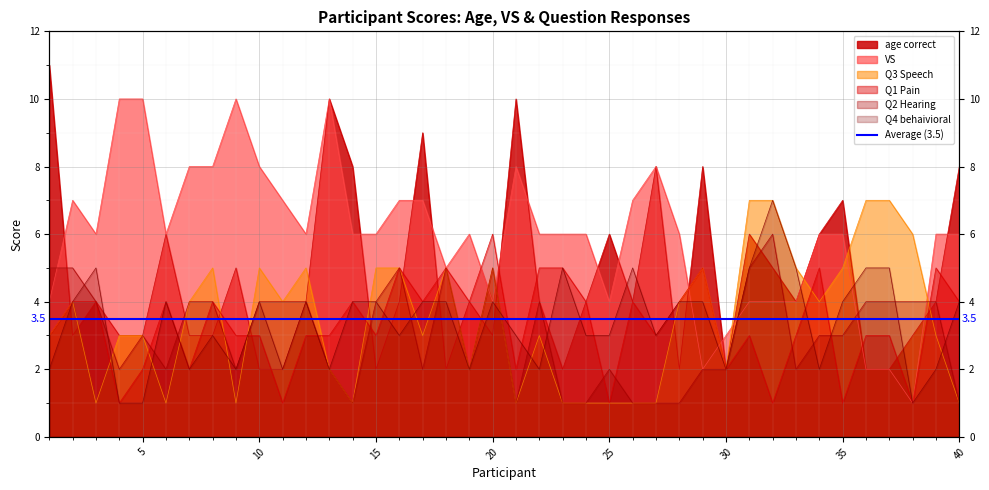

Count the Q3 Speech values in the range 1 to 5.

35